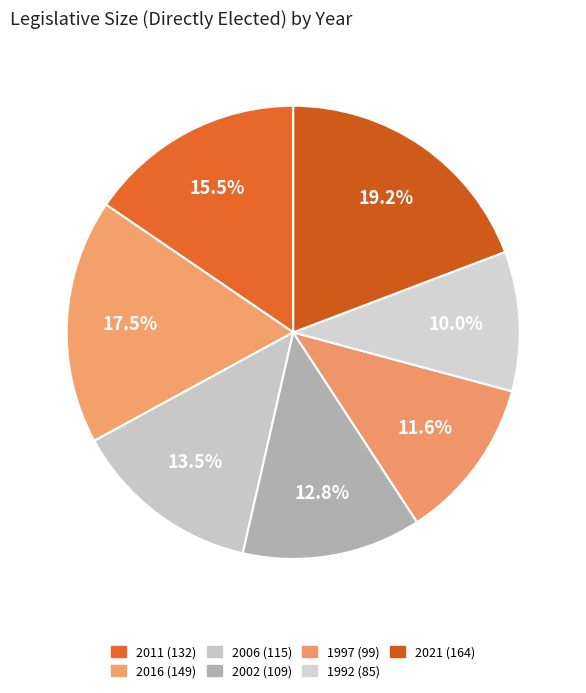

Is it true that 2016 is 11% of the pie?

False